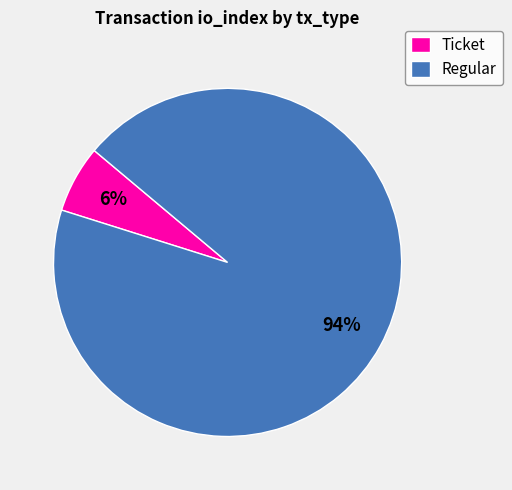

Combined, do Ticket and Regular account for over 50%?

Yes